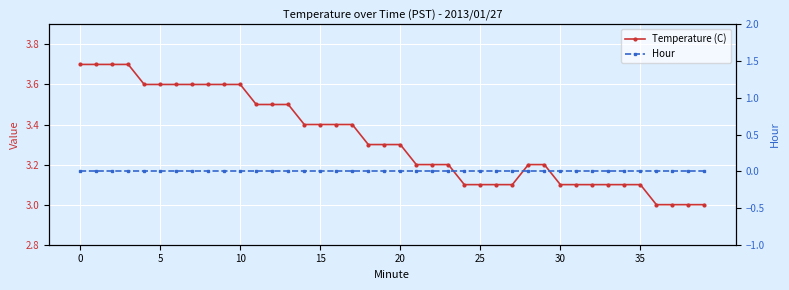

Is the value of Temperature (C) at 33 greater than the value of Hour at 28?

Yes